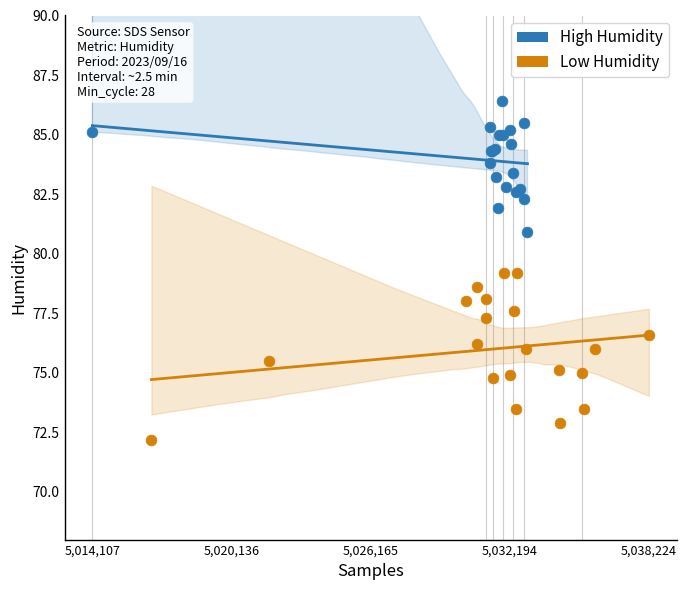

Which series contains the lowest Y value?

Low Humidity